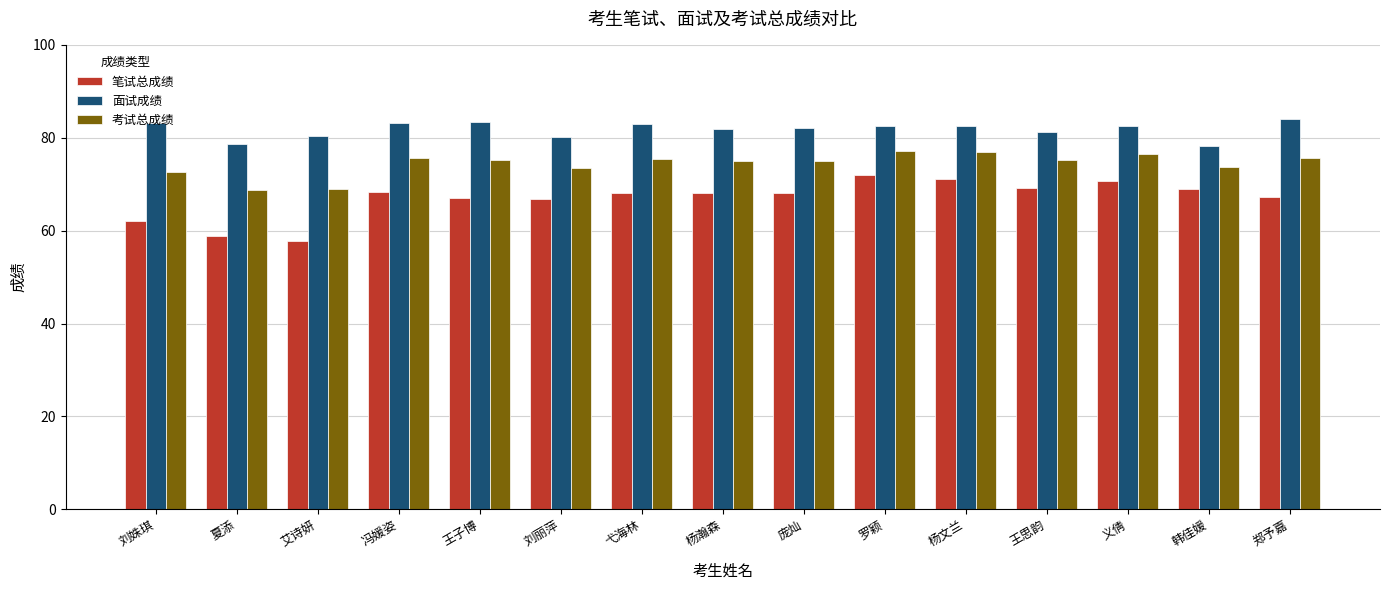

What is the value of the 笔试总成绩 bar at the 8th from the left?

68.2